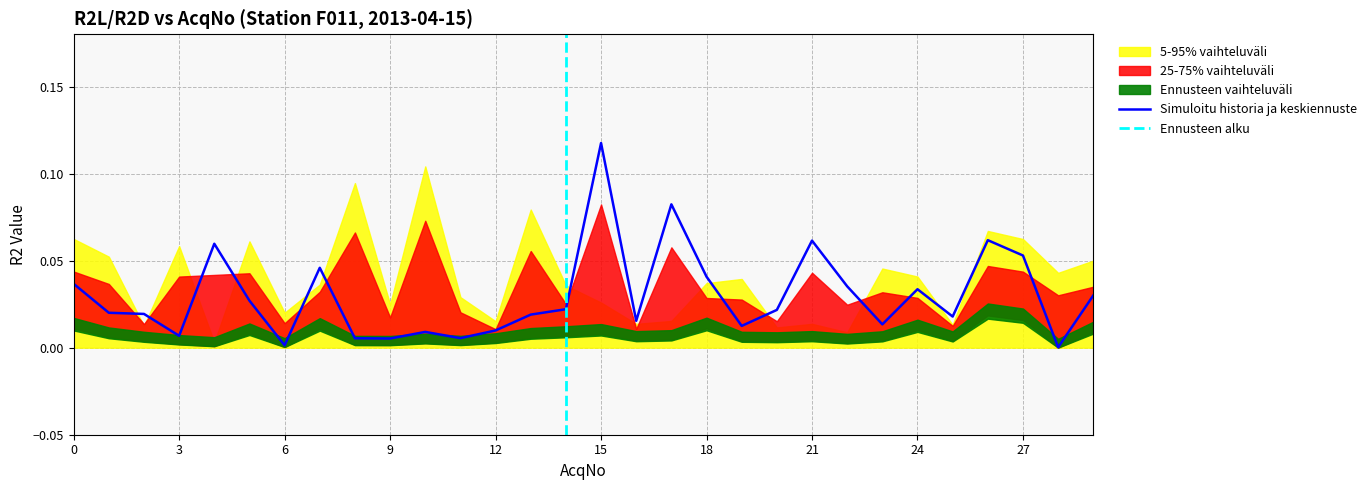

At which label does Simuloitu historia ja keskiennuste reach its peak?

15